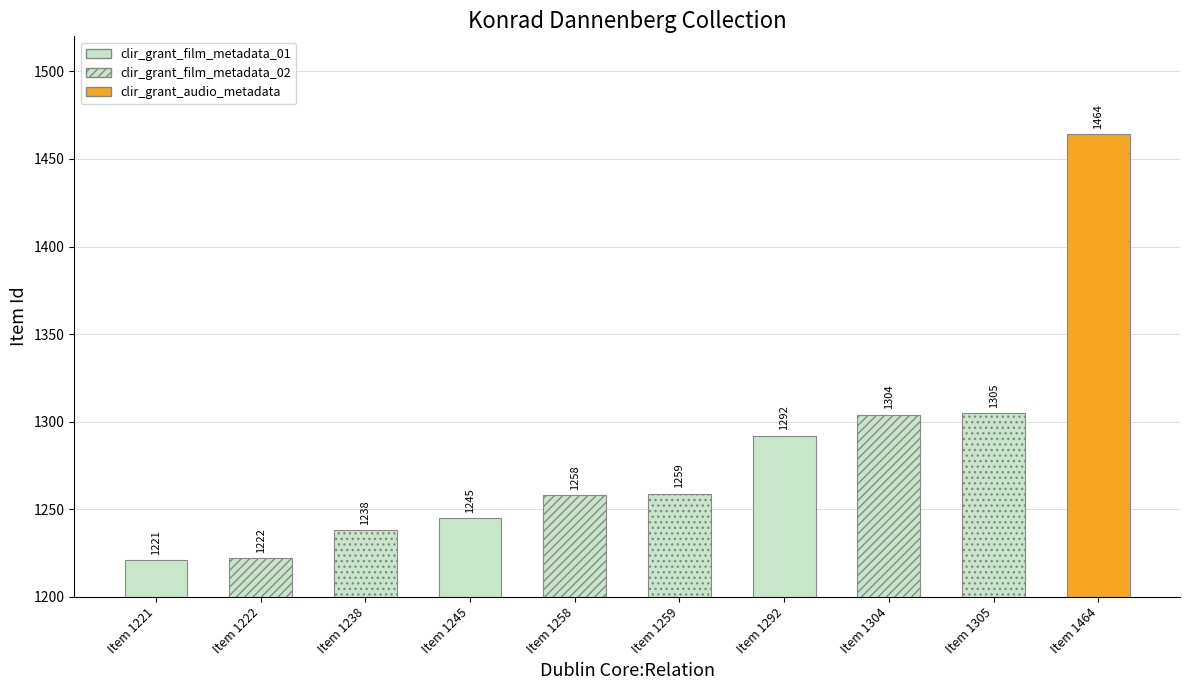

What is the change in value from clir_grant_film_metadata_01 to clir_grant_film_metadata_02?

+47